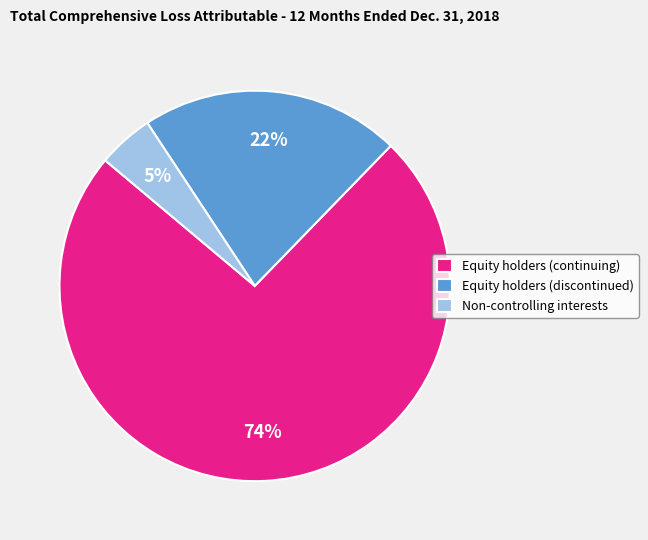

Is the sum of Equity holders (continuing) and Non-controlling interests greater than half?

Yes